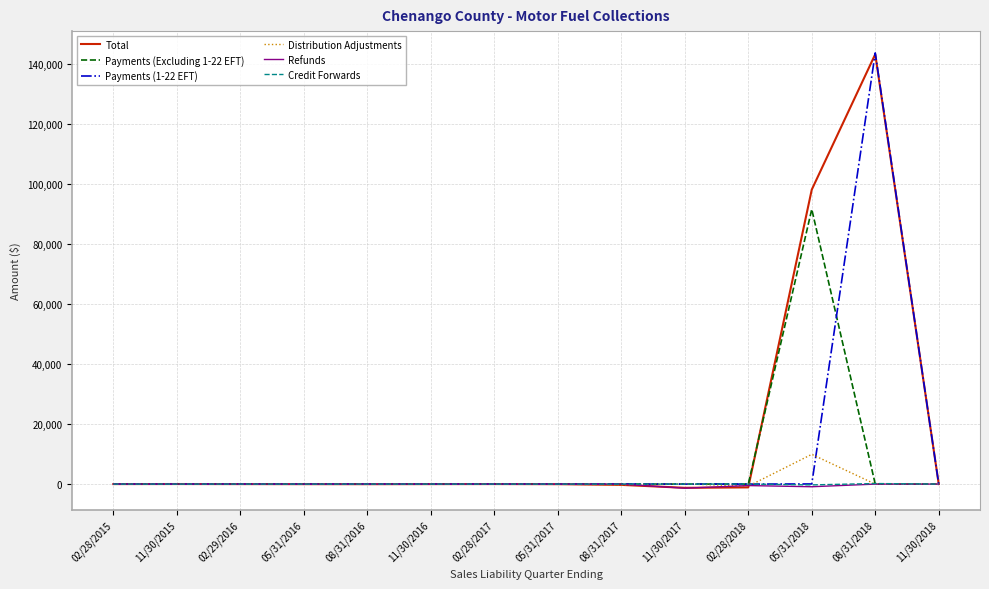

Which category has the highest value in the Distribution Adjustments series?

05/31/2018